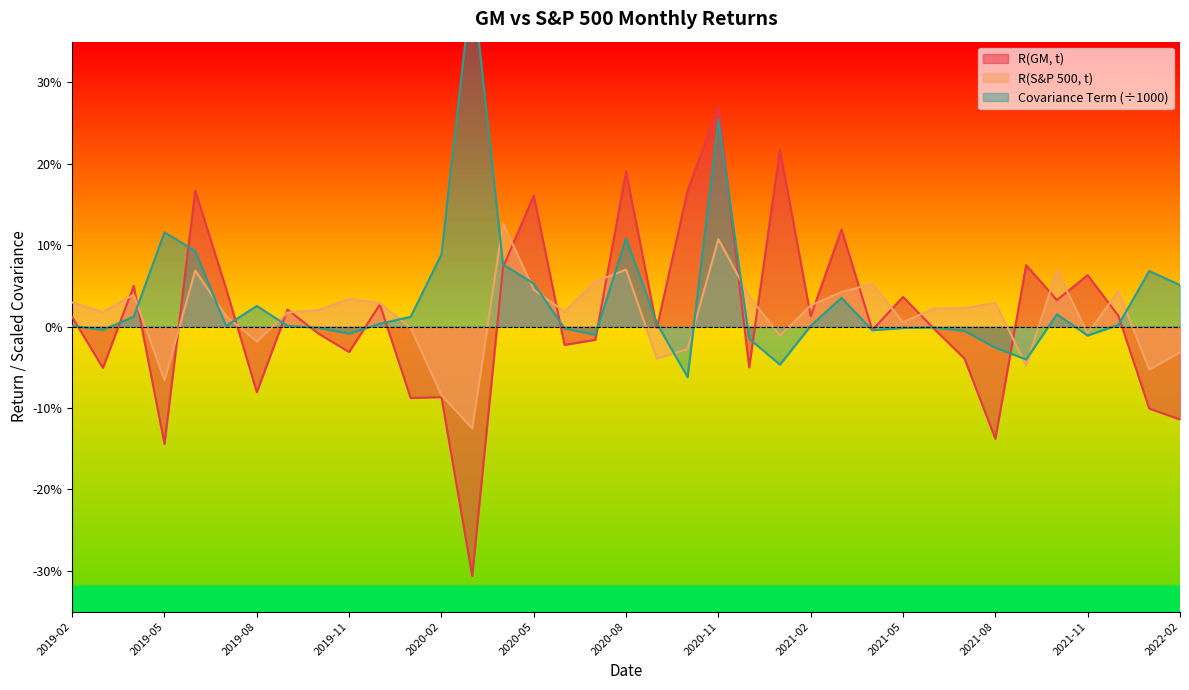

Which series ends up on top after the final intersection of R(GM, t) and Covariance Term?

Covariance Term